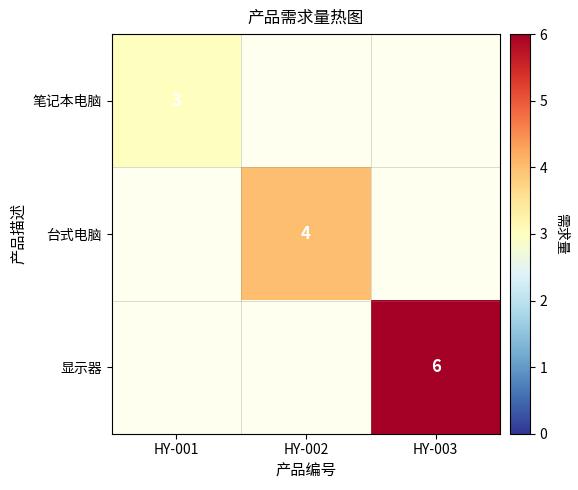

Is it true that 显示器 equals 10 at HY-003?

False